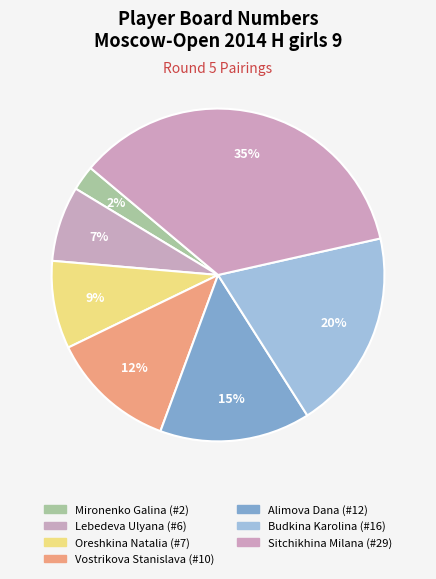

Count the number of slices in the pie.

7